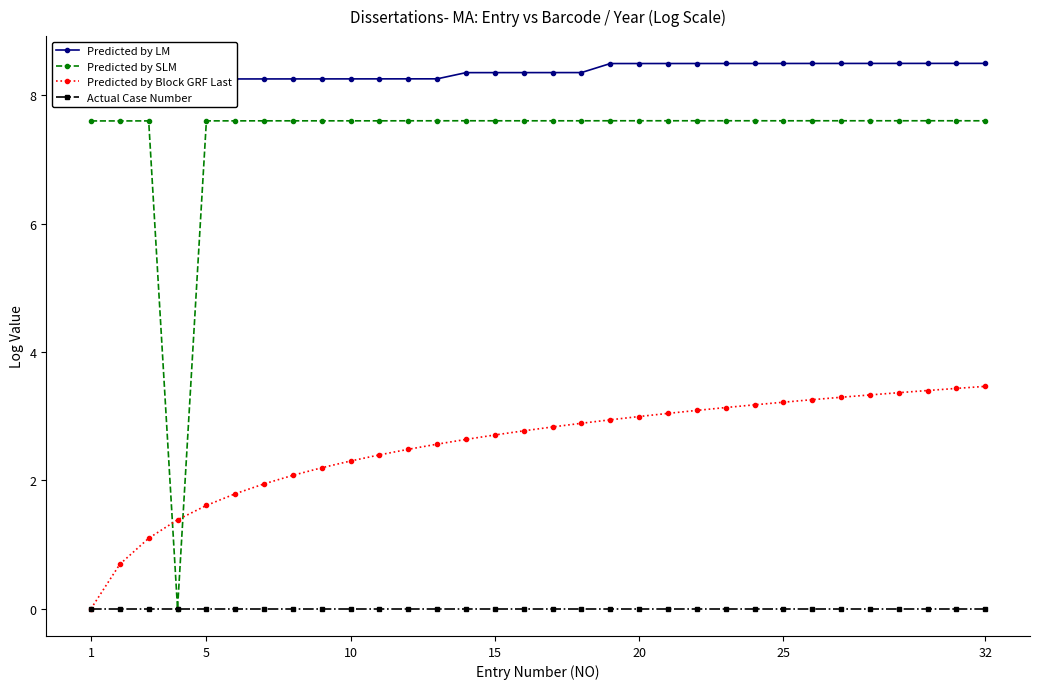

What is the maximum value for Predicted by Block GRF Last?

3.5